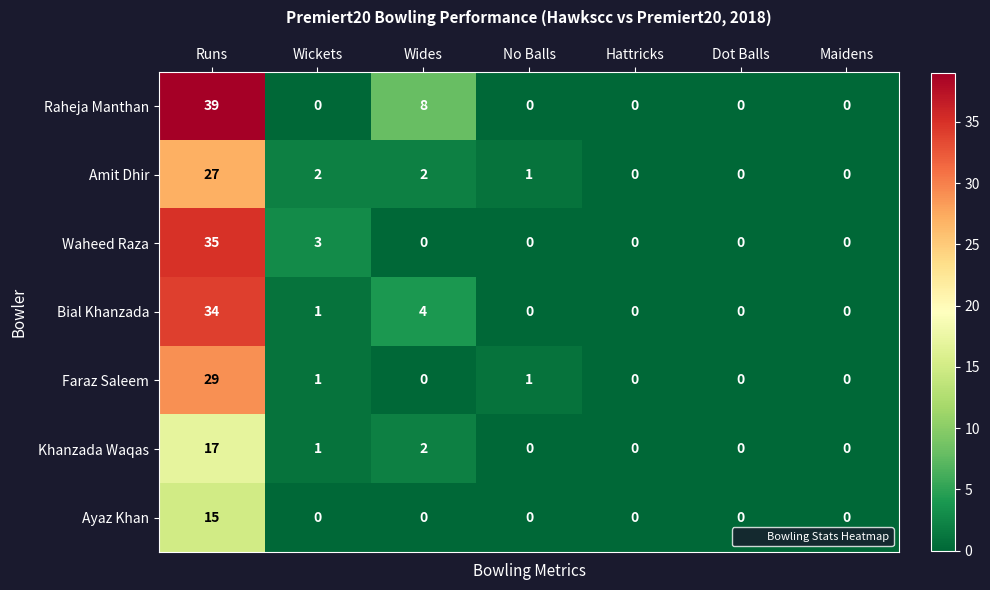

Between Wickets and Maidens, which series saw the biggest shift?

Waheed Raza